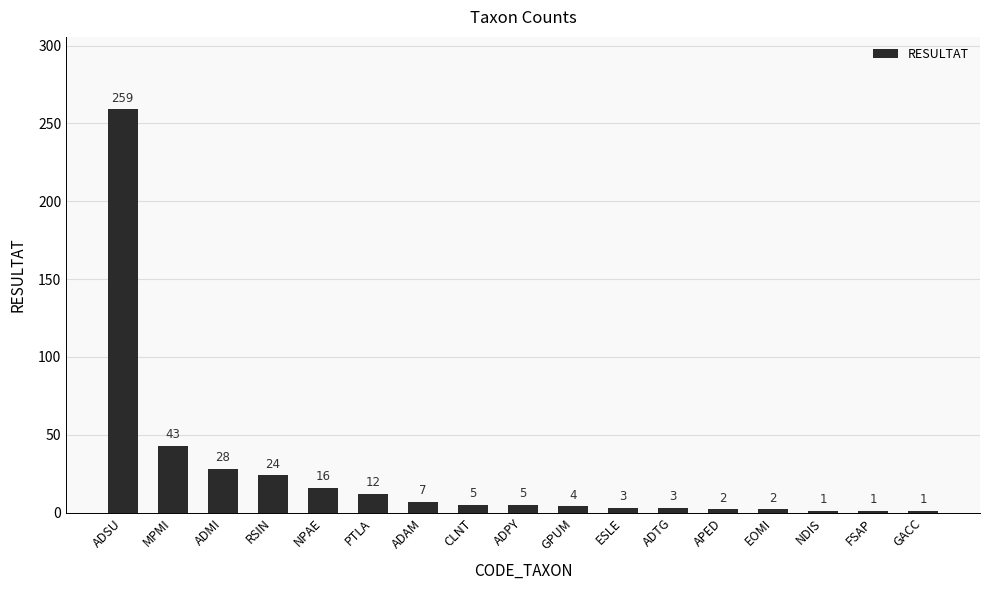

What is the ratio of the value at ADMI to the value at RSIN?

1.2